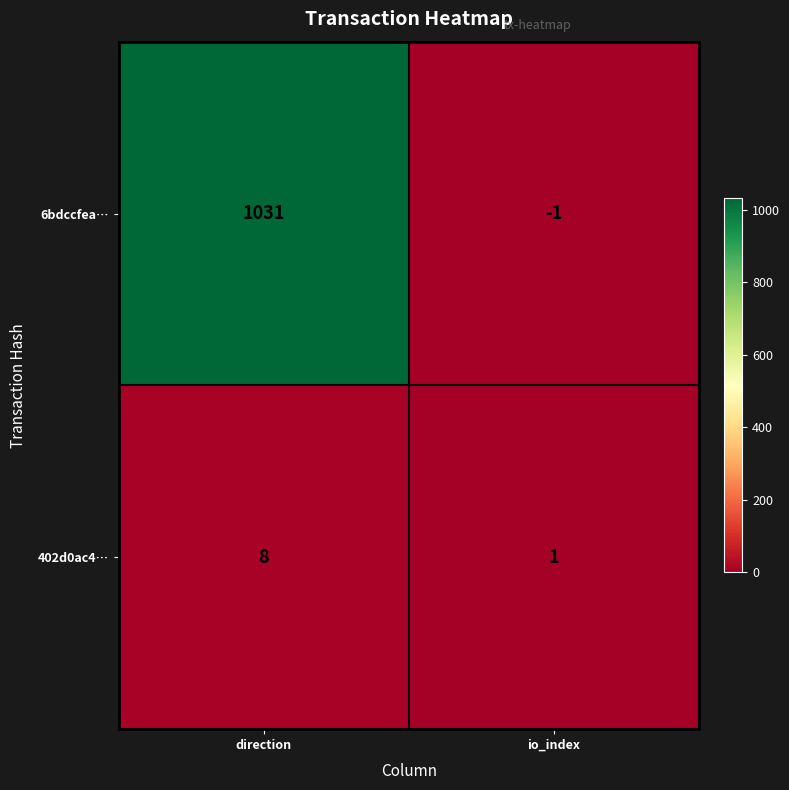

Reading right to left, what are all the values shown in this chart?

6bdccfea…: -1	1031
402d0ac4…: 1	8